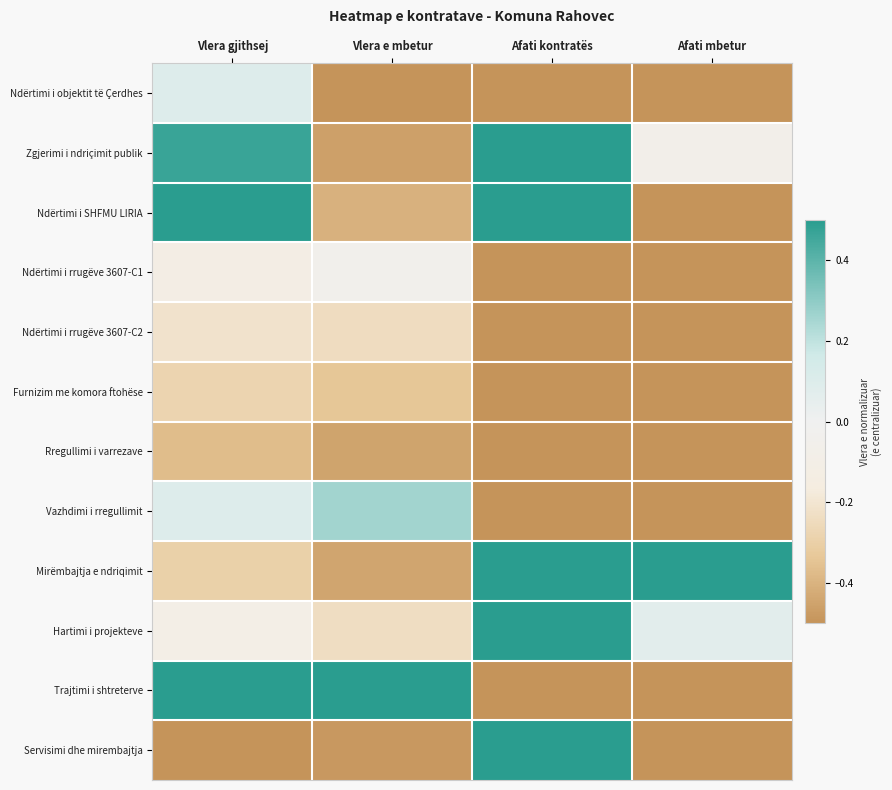

Reading left to right, extract all data points from this chart.

Ndërtimi i objektit të Çerdhes: Vlera gjithsej=0.1	Vlera e mbetur=-0.5	Afati kontratës=-0.5	Afati mbetur=-0.5
Zgjerimi i ndriçimit publik: Vlera gjithsej=0.5	Vlera e mbetur=-0.5	Afati kontratës=0.5	Afati mbetur=-0.1
Ndërtimi i SHFMU LIRIA: Vlera gjithsej=0.5	Vlera e mbetur=-0.4	Afati kontratës=0.5	Afati mbetur=-0.5
Ndërtimi i rrugëve 3607-C1: Vlera gjithsej=-0.1	Vlera e mbetur=-0.0	Afati kontratës=-0.5	Afati mbetur=-0.5
Ndërtimi i rrugëve 3607-C2: Vlera gjithsej=-0.2	Vlera e mbetur=-0.2	Afati kontratës=-0.5	Afati mbetur=-0.5
Furnizim me komora ftohëse: Vlera gjithsej=-0.3	Vlera e mbetur=-0.3	Afati kontratës=-0.5	Afati mbetur=-0.5
Rregullimi i varrezave: Vlera gjithsej=-0.4	Vlera e mbetur=-0.4	Afati kontratës=-0.5	Afati mbetur=-0.5
Vazhdimi i rregullimit: Vlera gjithsej=0.1	Vlera e mbetur=0.3	Afati kontratës=-0.5	Afati mbetur=-0.5
Mirëmbajtja e ndriqimit: Vlera gjithsej=-0.3	Vlera e mbetur=-0.4	Afati kontratës=0.5	Afati mbetur=0.5
Hartimi i projekteve: Vlera gjithsej=-0.1	Vlera e mbetur=-0.2	Afati kontratës=0.5	Afati mbetur=0.1
Trajtimi i shtreterve: Vlera gjithsej=0.5	Vlera e mbetur=0.5	Afati kontratës=-0.5	Afati mbetur=-0.5
Servisimi dhe mirembajtja: Vlera gjithsej=-0.5	Vlera e mbetur=-0.5	Afati kontratës=0.5	Afati mbetur=-0.5